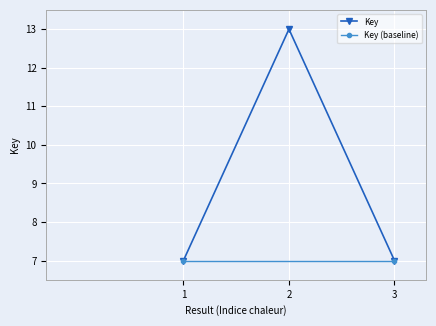

Read the value at 3.

7.0